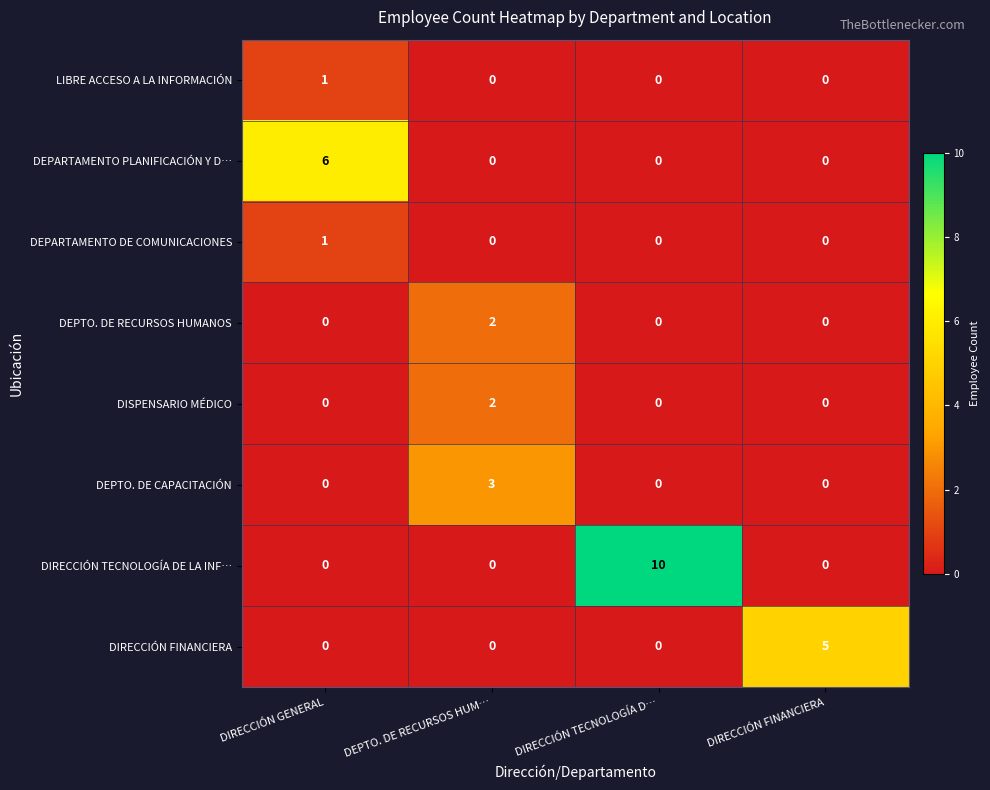

What is the spread (max minus min) of values at DEPTO. DE RECURSOS HUM…?

3